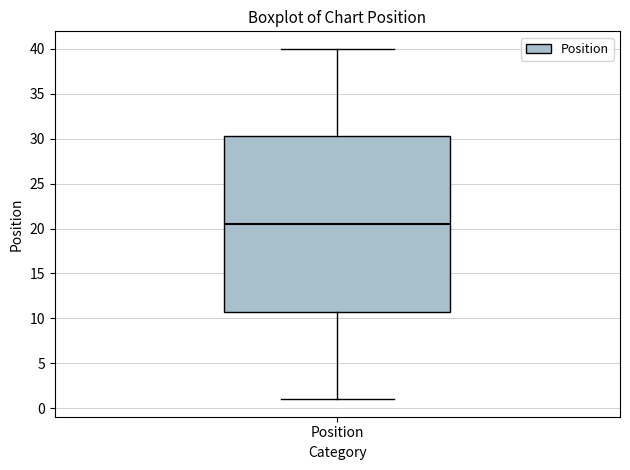

Transcribe this box plot: give where the median line is, the range the box spans, and where the two whiskers end, as read against the y-axis. The values are not printed on the chart, so give them approximately, as read against the axis.

median 20.5, box 11.0 to 30.5, whiskers 1.0 to 40.0